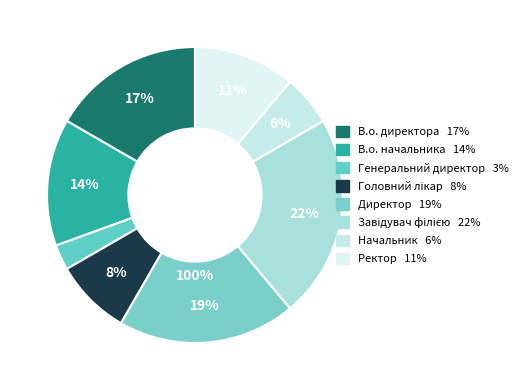

Does Головний лікар represent more than half of the total?

No